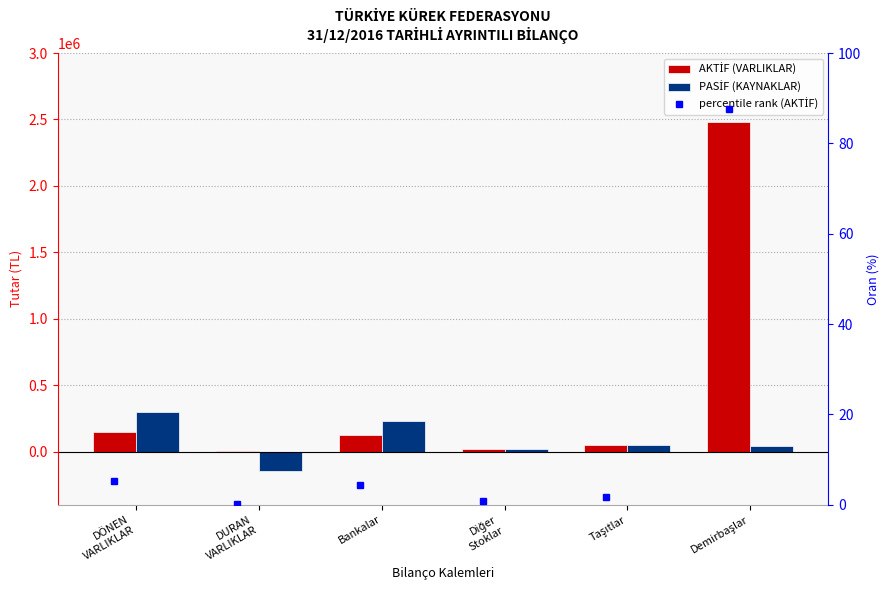

What is the highest value of the PASİF (KAYNAKLAR) series?

298249.6